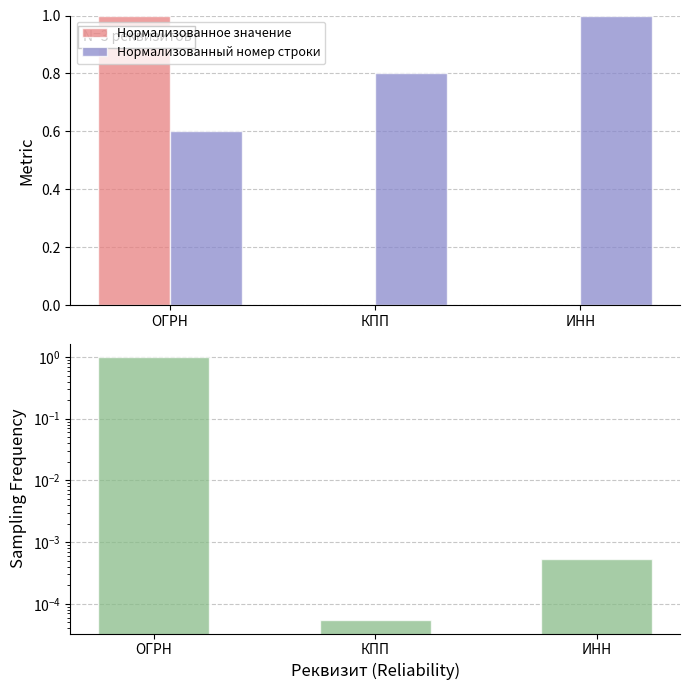

At which category is the sum across all series the highest?

ОГРН